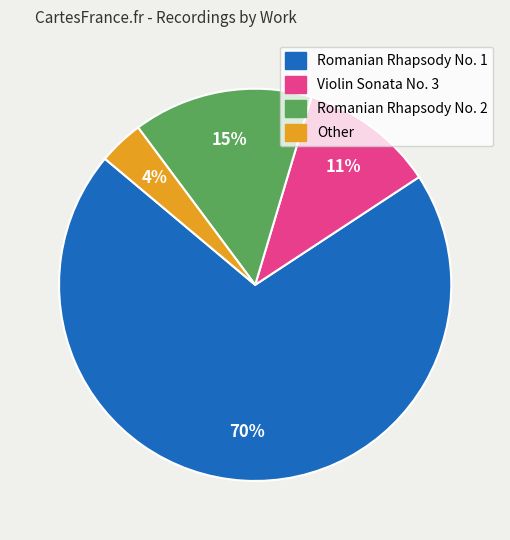

What percentage is the Other slice, to the nearest percent?

4%